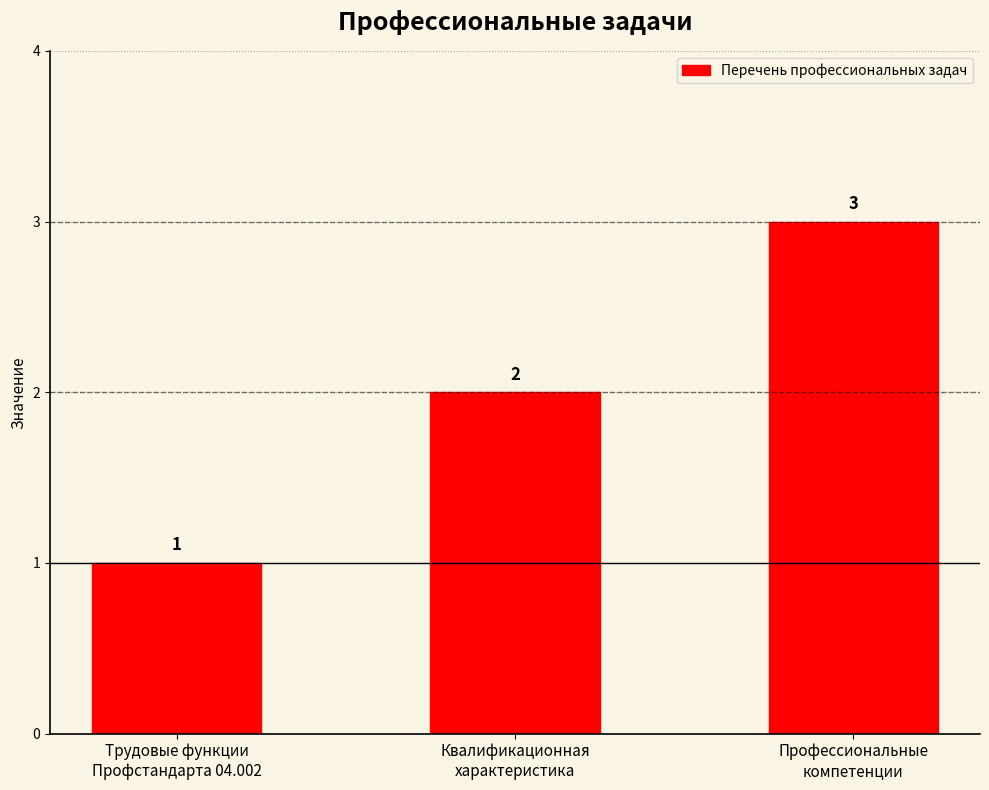

How many values are below 2?

1